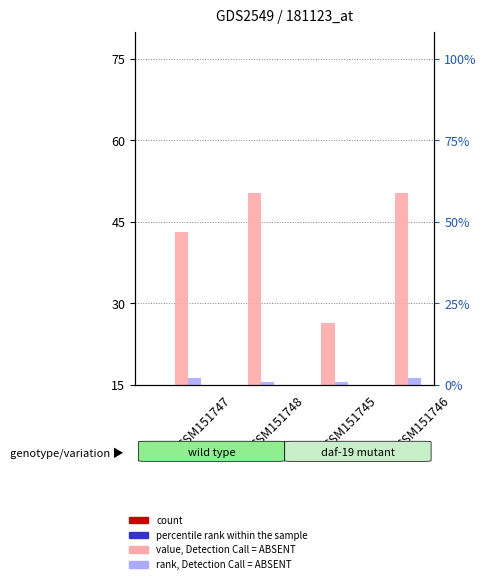

How many bars are there in total?

16